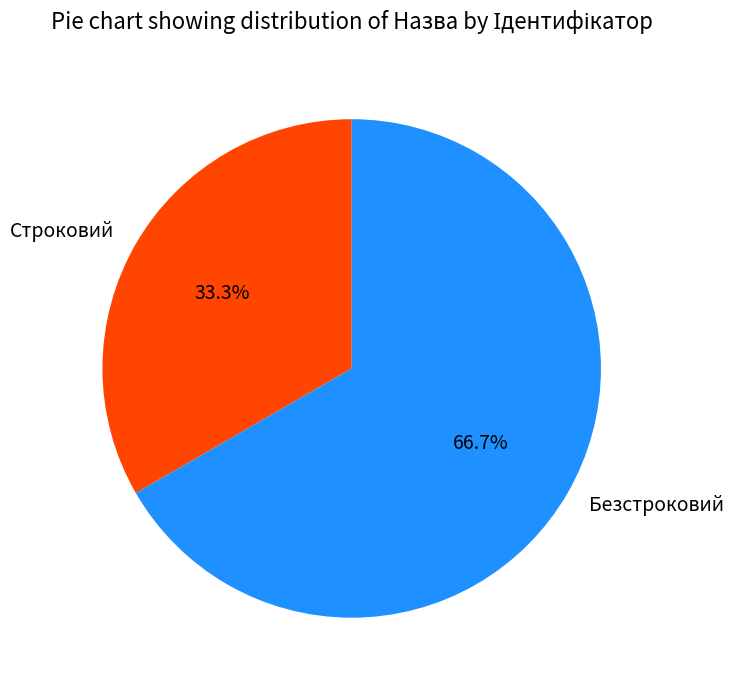

What is the ratio of the value at Строковий to the value at Безстроковий?

0.5